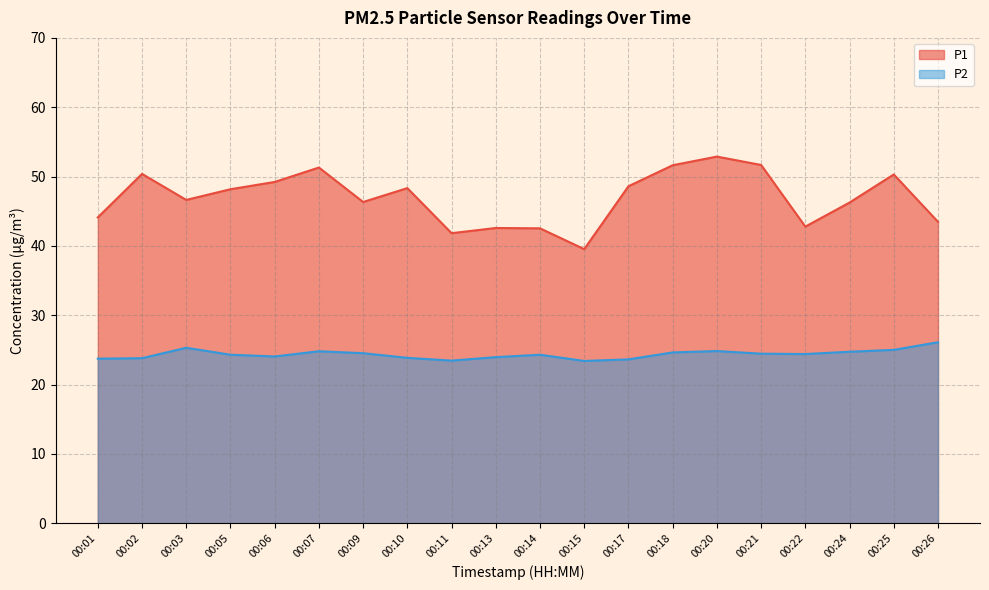

At how many categories does at least one series exceed 32?

20